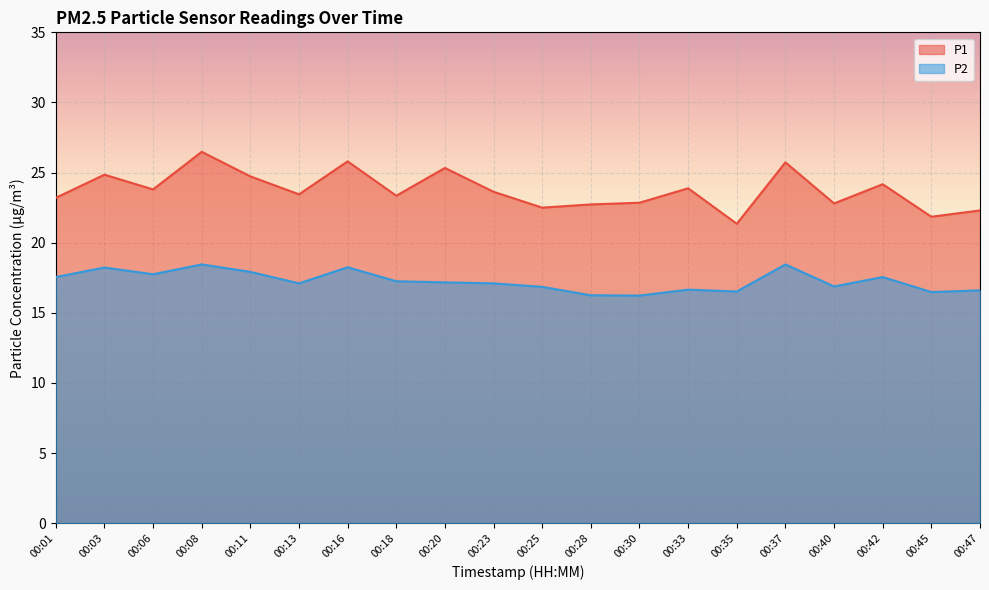

What is the highest value of the P2 series?

18.4